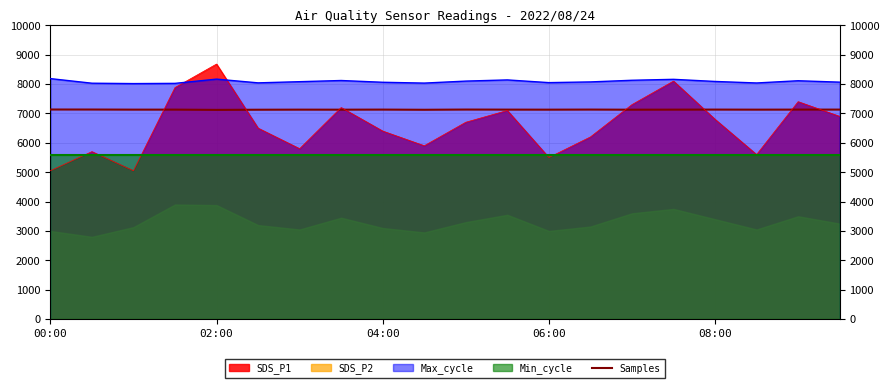

What is the lowest value of the Max_cycle series?

8015.2